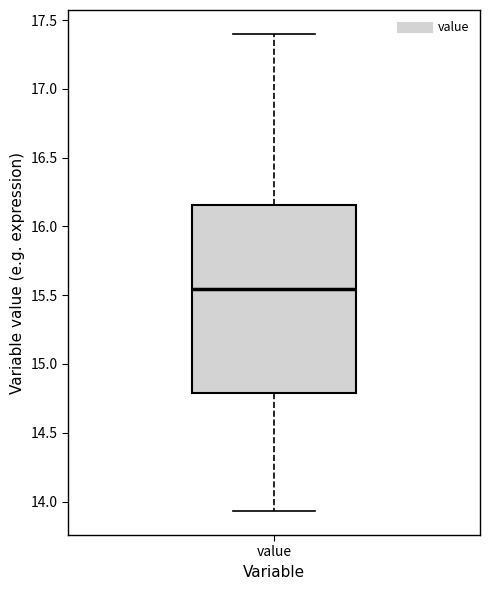

Transcribe this box plot: give where the median line is, the range the box spans, and where the two whiskers end, as read against the y-axis. The values are not printed on the chart, so give them approximately, as read against the axis.

median 15.55, box 14.80 to 16.15, whiskers 13.95 to 17.40